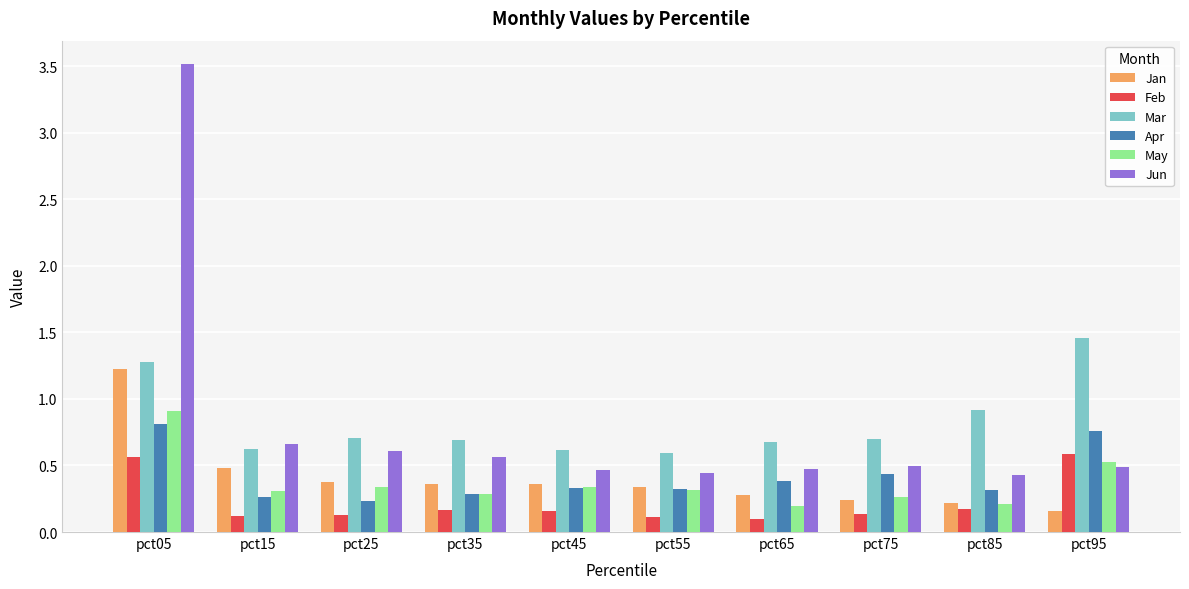

What is the difference between the highest and lowest values at pct95?

1.3